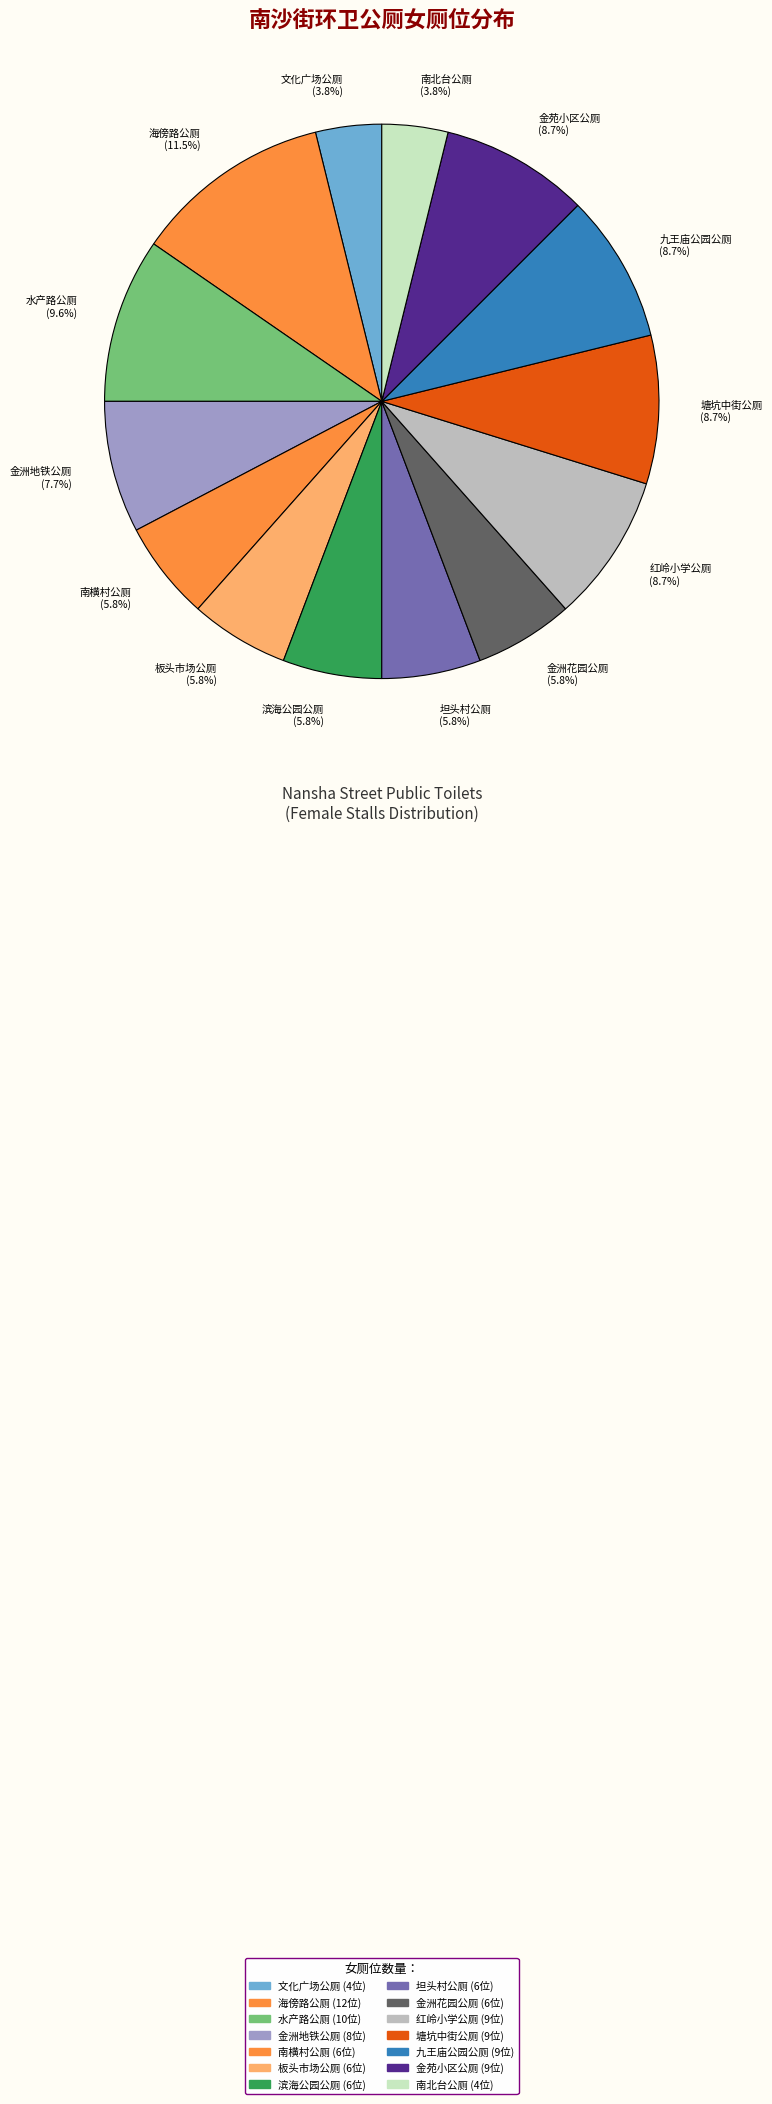

Which category has the biggest portion of the pie?

海傍路公厕